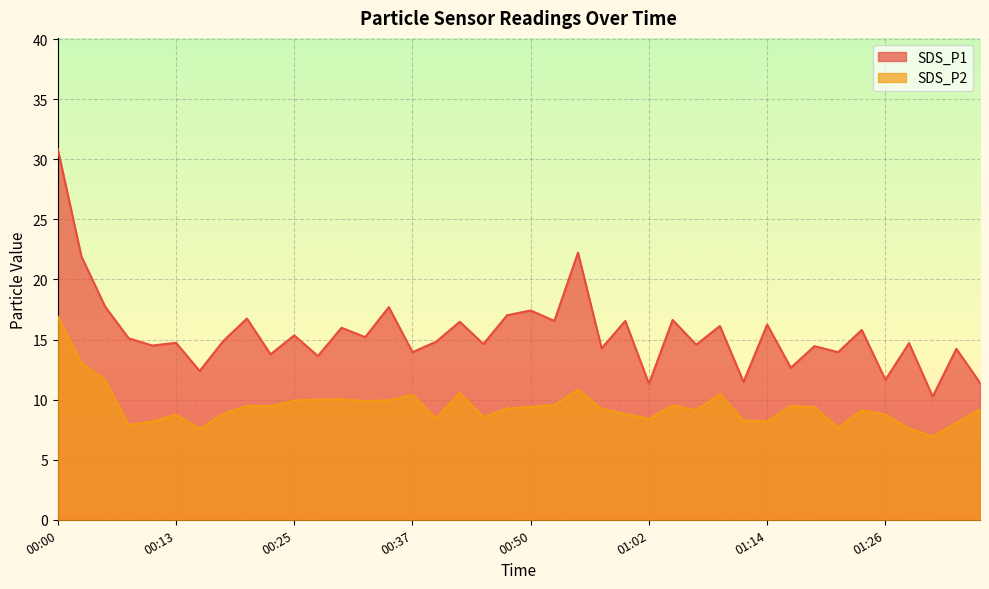

What is the maximum value shown in the chart?

30.9